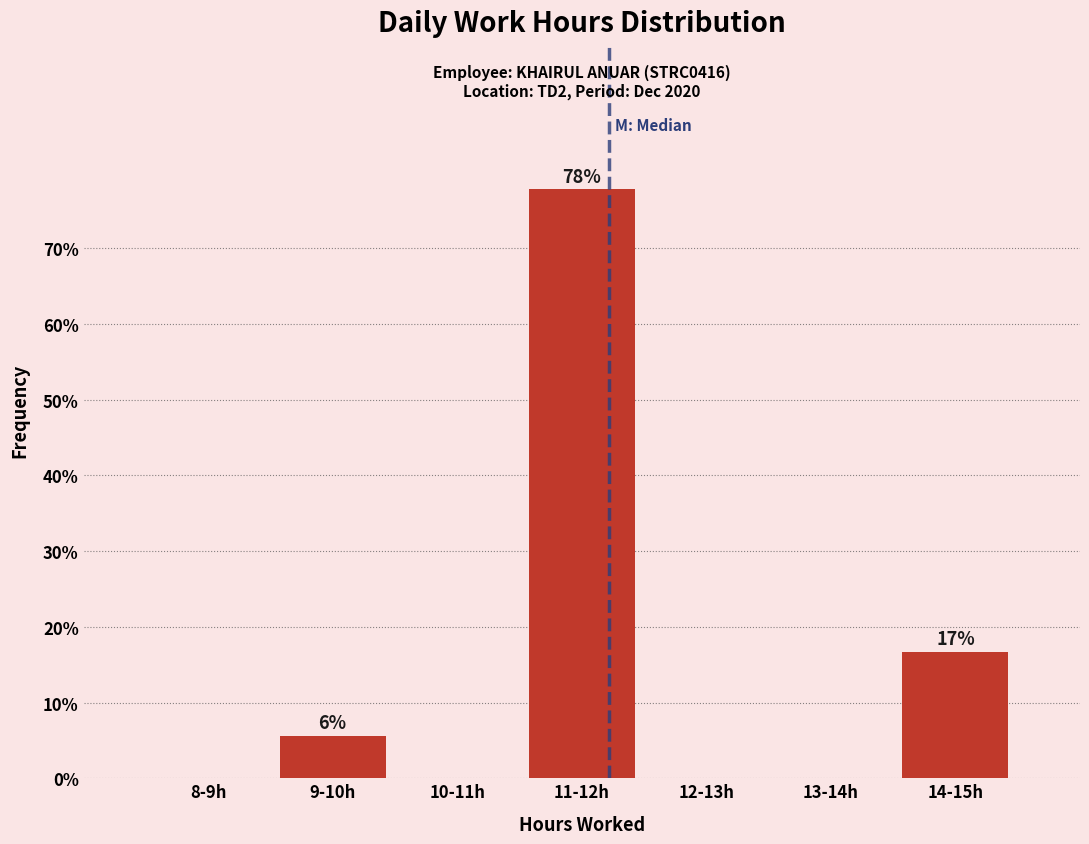

Reading left to right, list all the values displayed in this chart.

8-9h=0.0	9-10h=5.6	10-11h=0.0	11-12h=77.8	12-13h=0.0	13-14h=0.0	14-15h=16.7